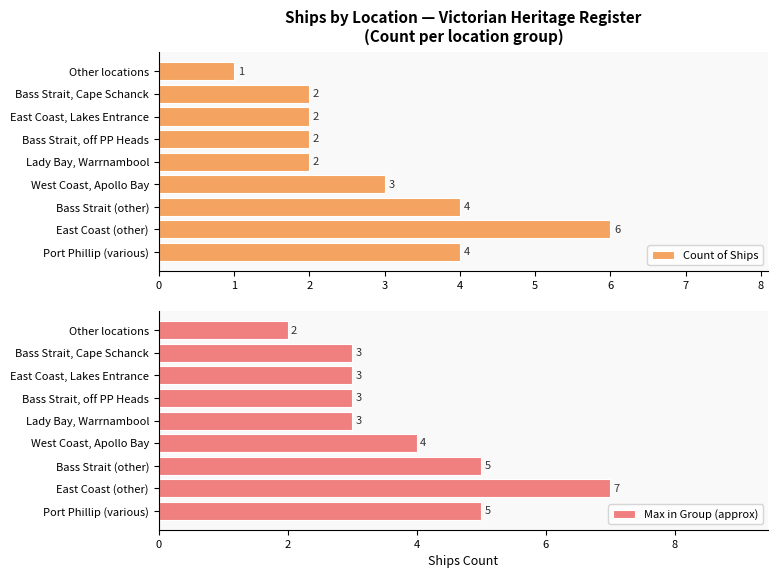

What is the minimum value shown in the chart?

1